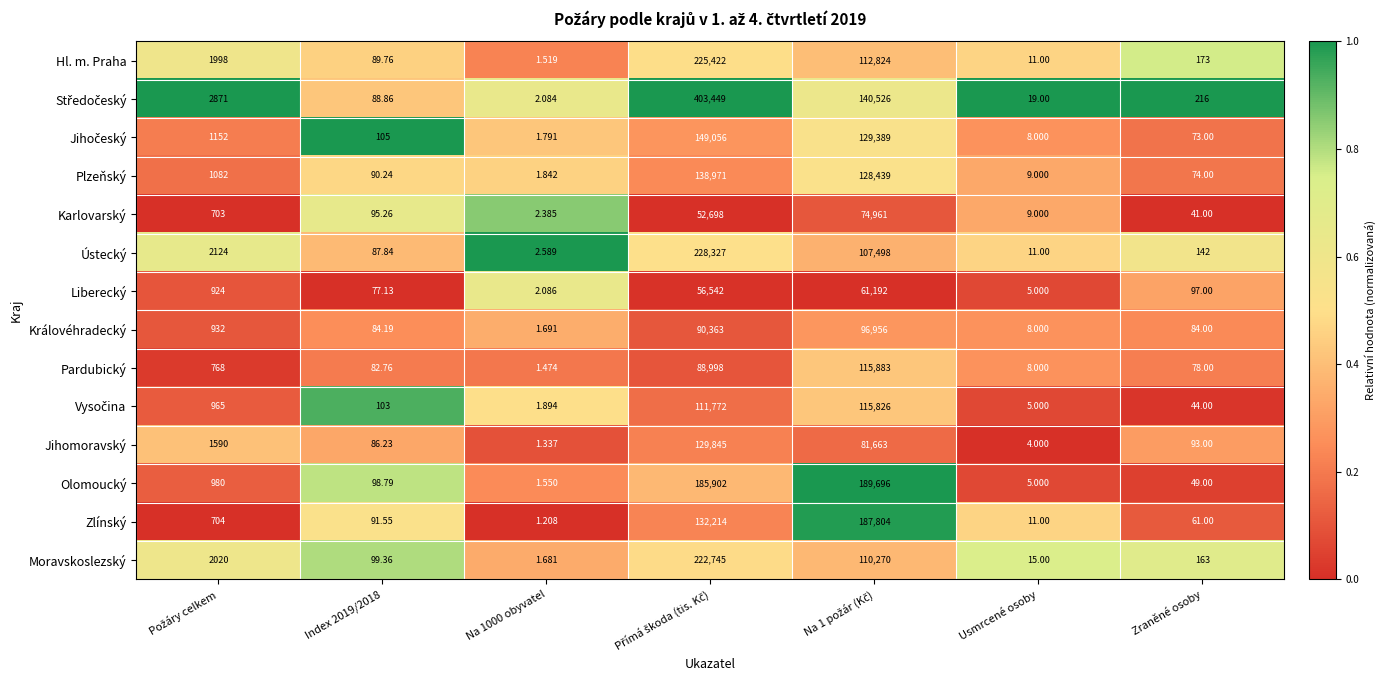

At which category does the chart reach its minimum across all series?

Na 1000 obyvatel